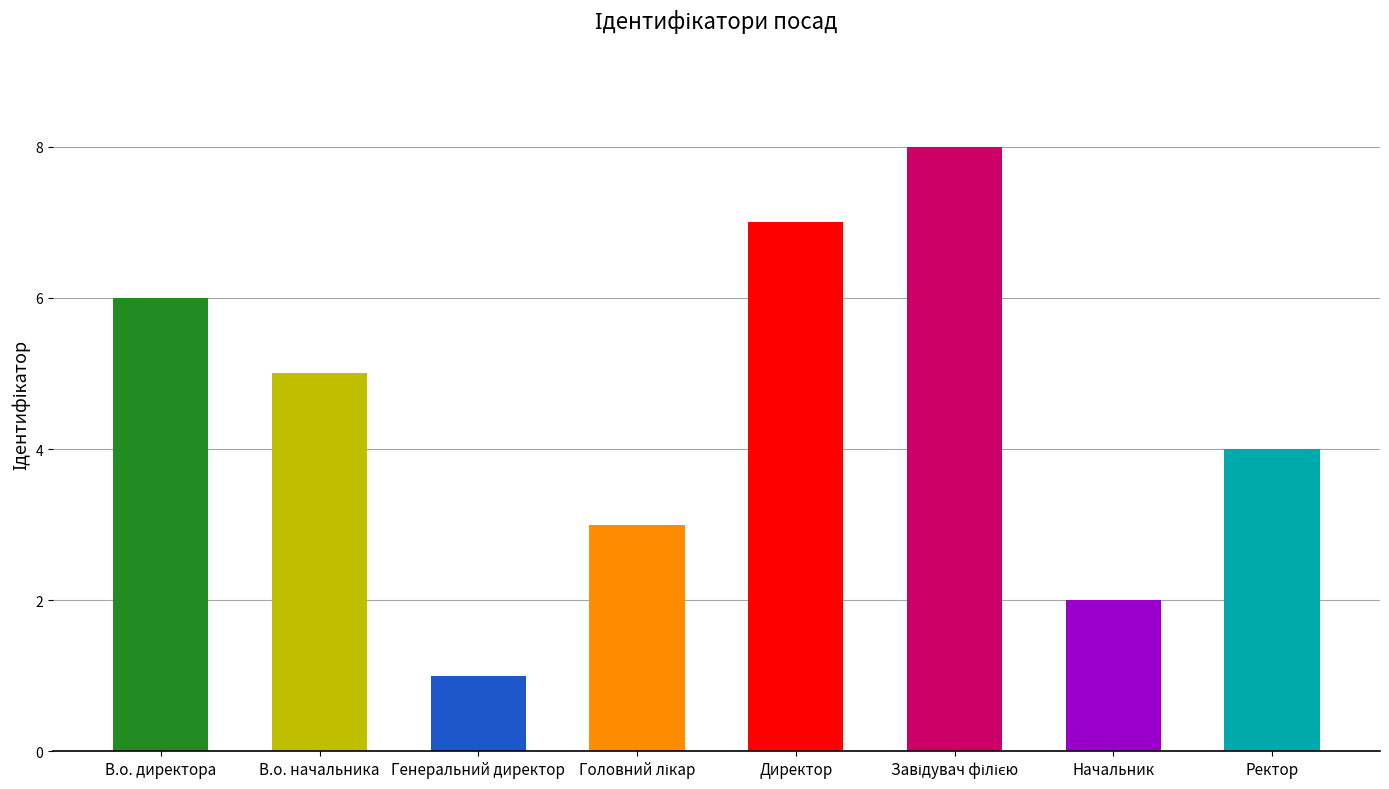

What is the label of the 3rd bar from the left?

Генеральний директор